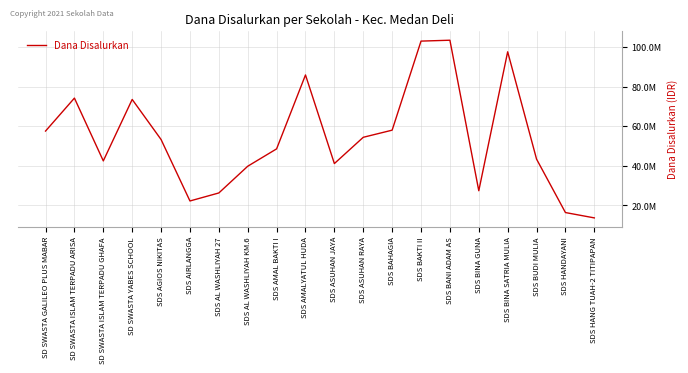

What is the approximate value at SD SWASTA GALILEO PLUS MABAR, to the nearest 50?

57600000